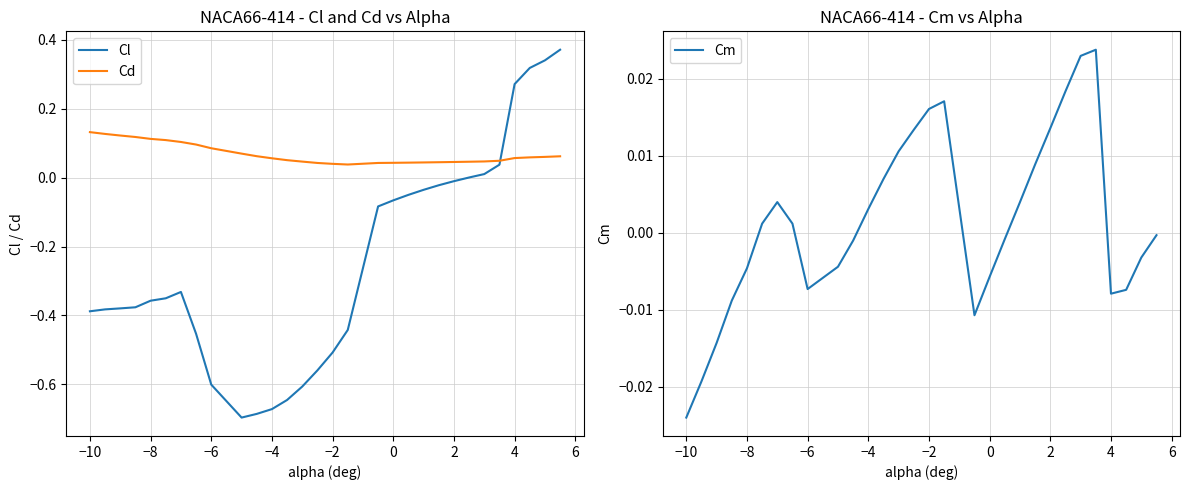

How many lines are shown in the chart?

3